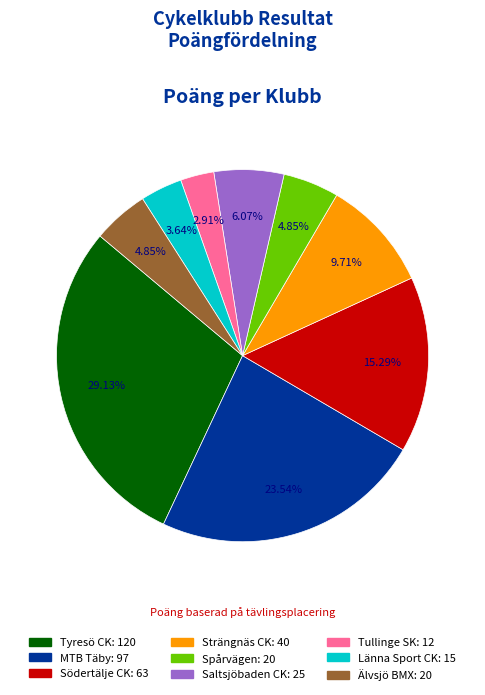

To the nearest percent, what is the difference between the largest and smallest slice percentages?

26%